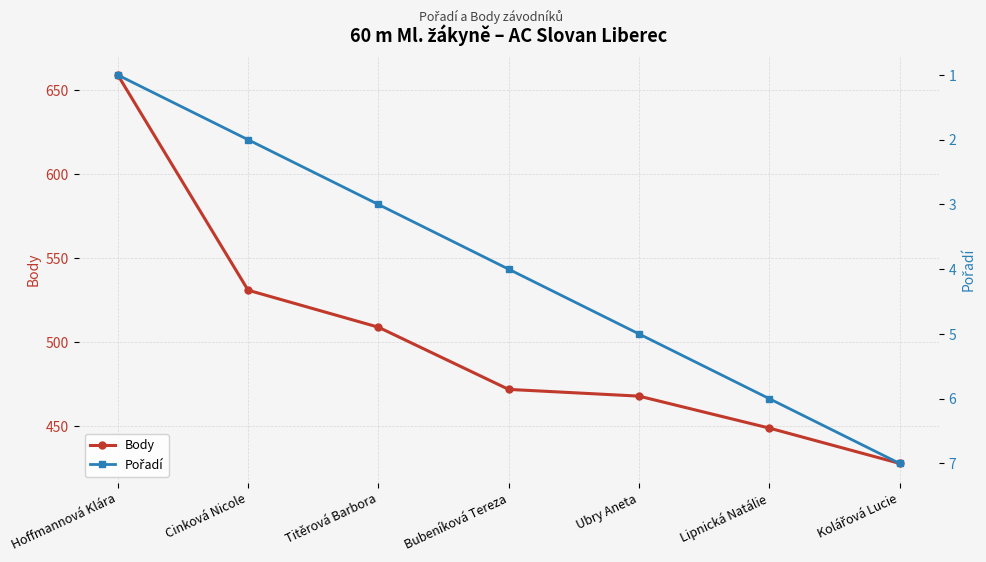

Which series has the largest total across all categories?

Body